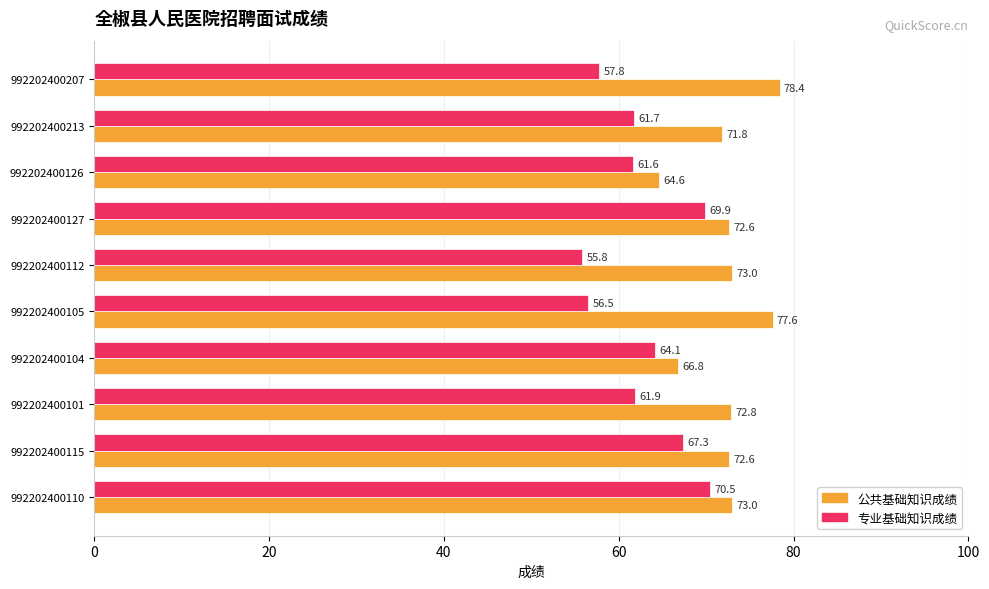

What value does the 专业基础知识成绩 series have at 992202400110?

70.5